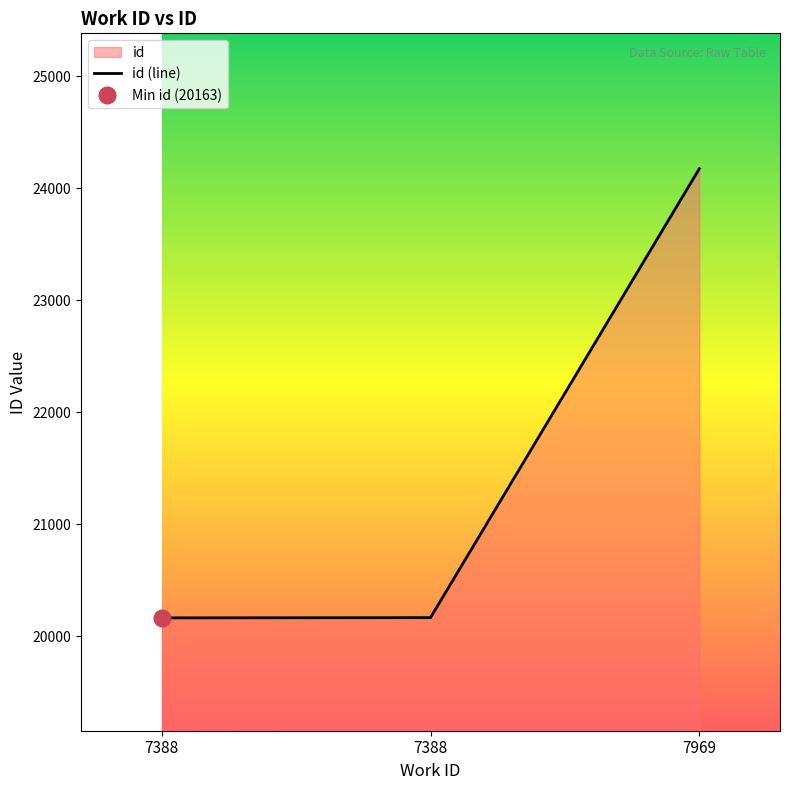

Reading right to left, list all the values displayed in this chart.

7969=24176	7388=20165	7388=20163